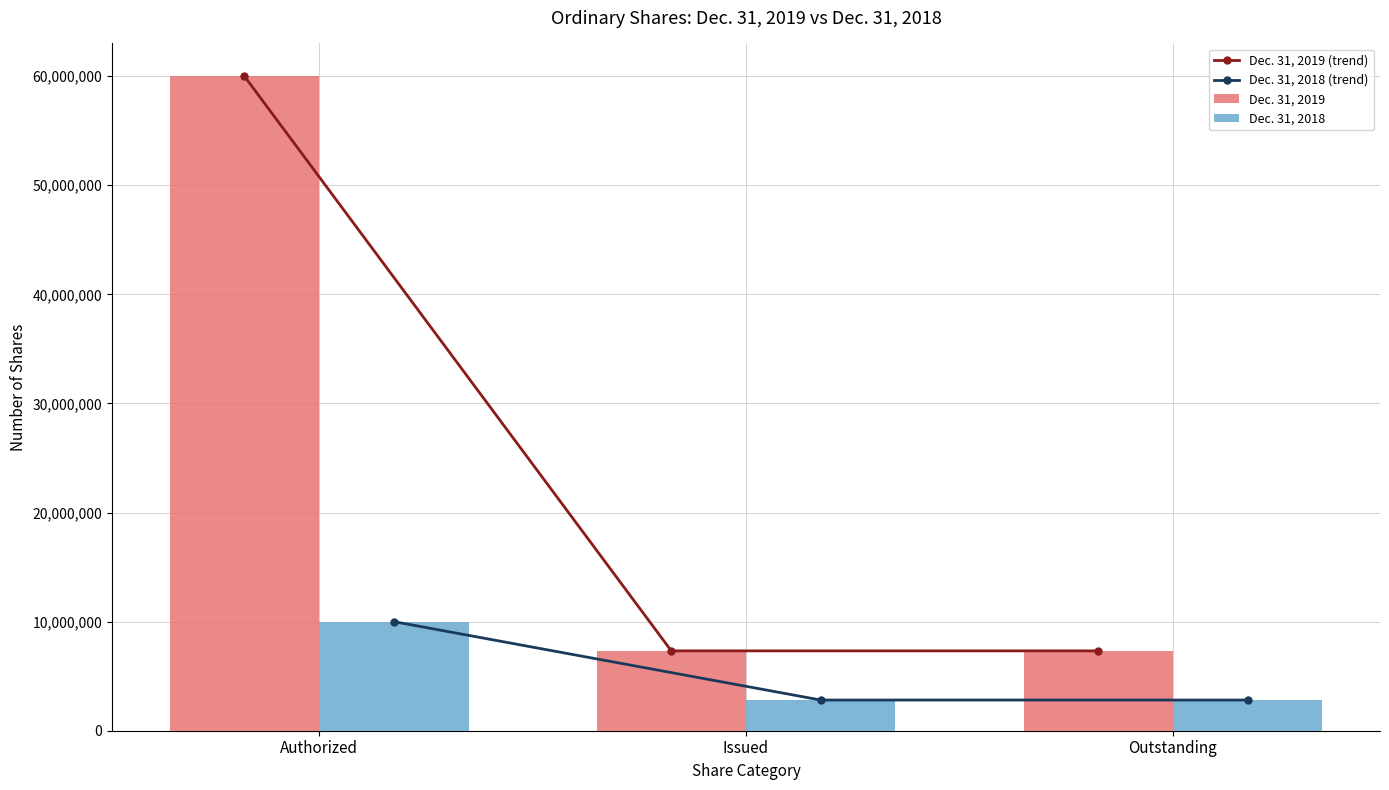

What is the value of the Dec. 31, 2018 bar at the 3rd from the left?

2813087